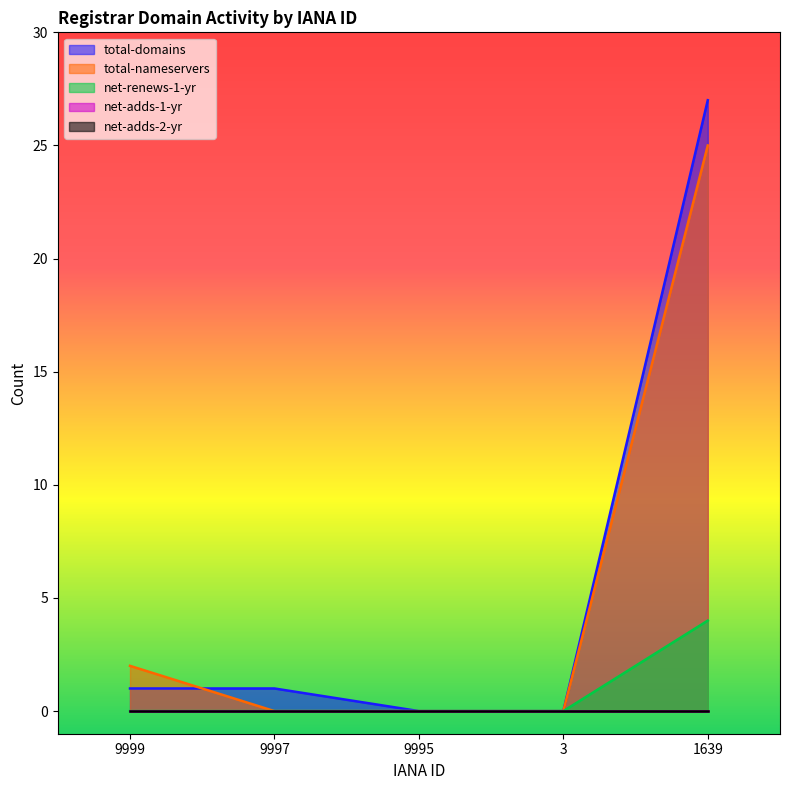

True or false: net-renews-1-yr has more than 2 interior local peaks.

False